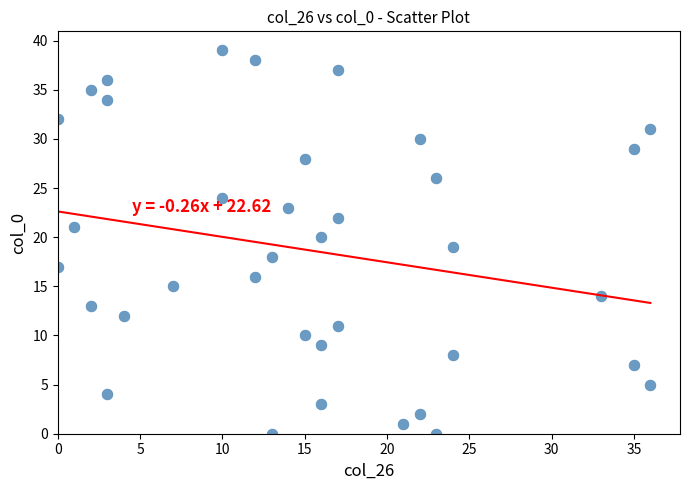

What is the range of Y values (max minus min)?

39